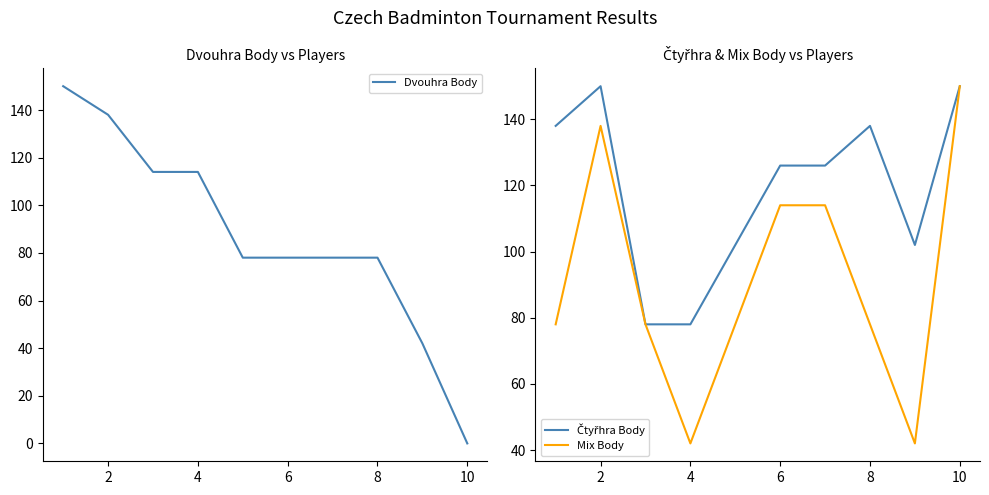

Which category has the highest value in the Mix Body series?

10